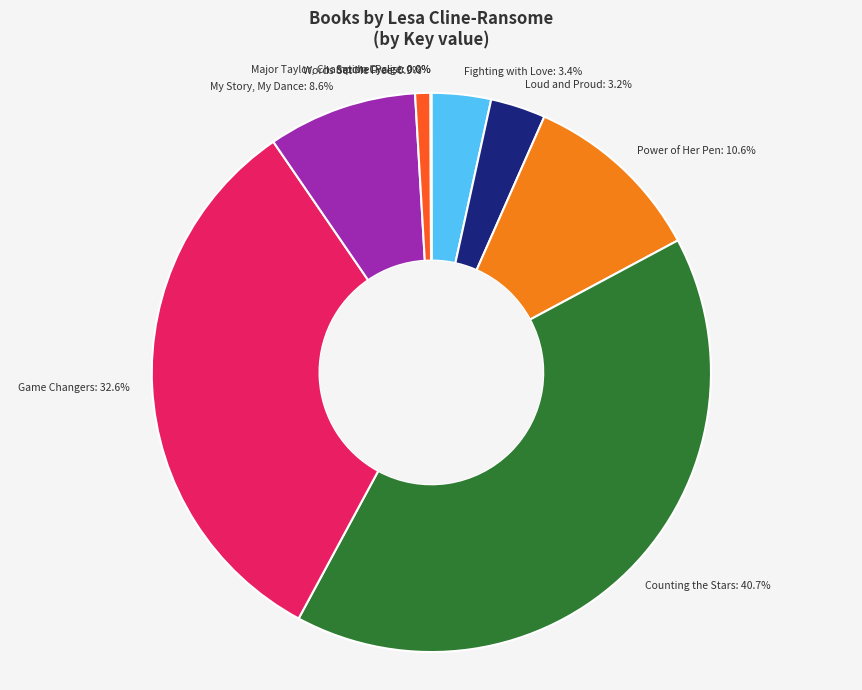

Is there a majority slice in this chart?

No